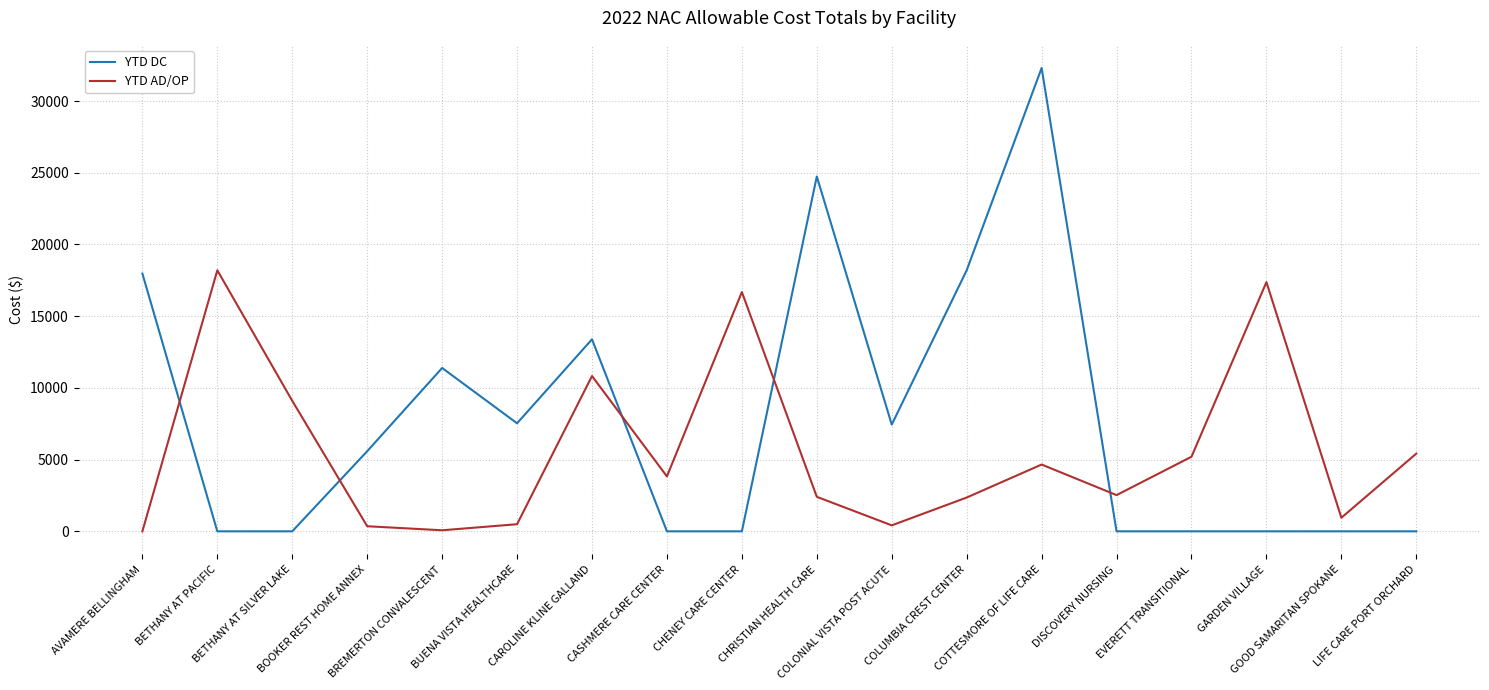

List the series in order of their peak value, lowest first.

YTD AD/OP, YTD DC